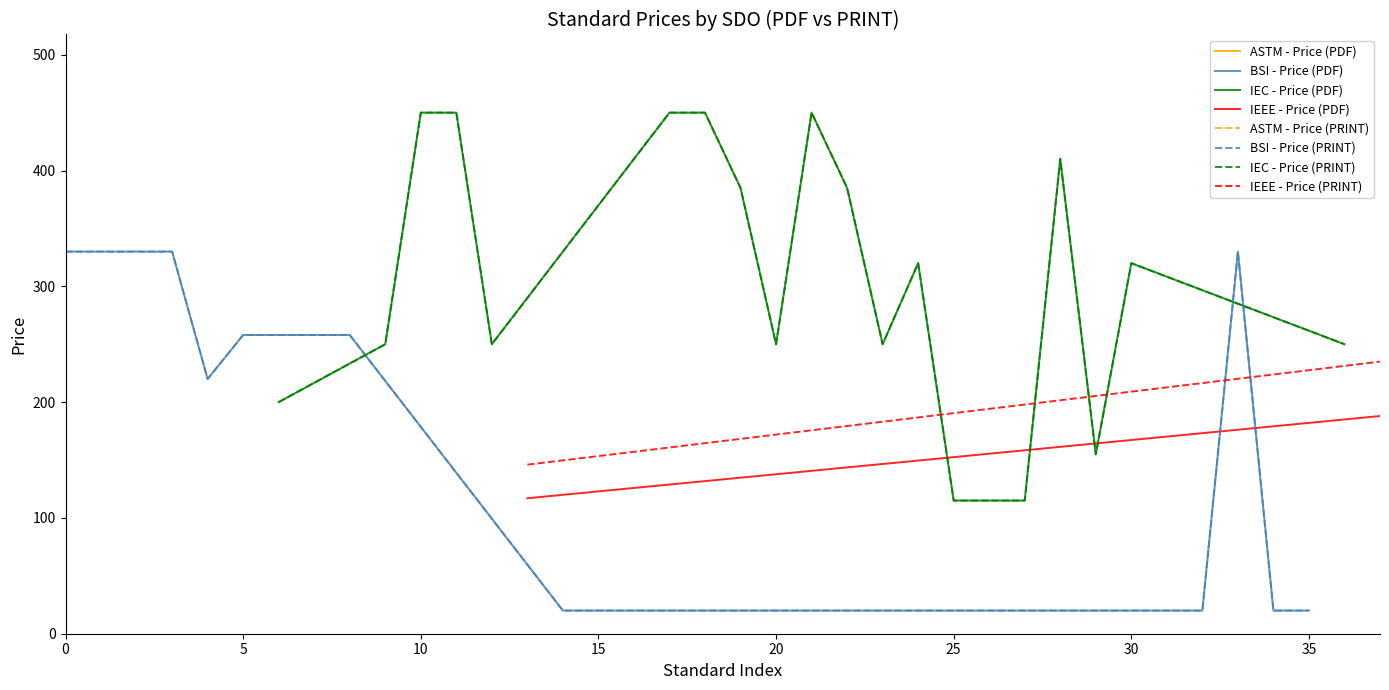

True or false: Price (PRINT) and Price (PDF) cross at least once.

False